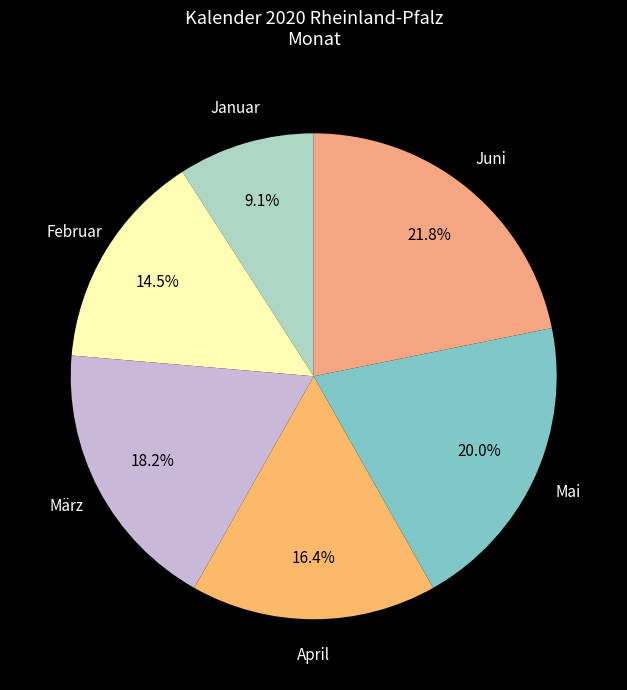

To the nearest percent, what portion does Januar represent?

9%